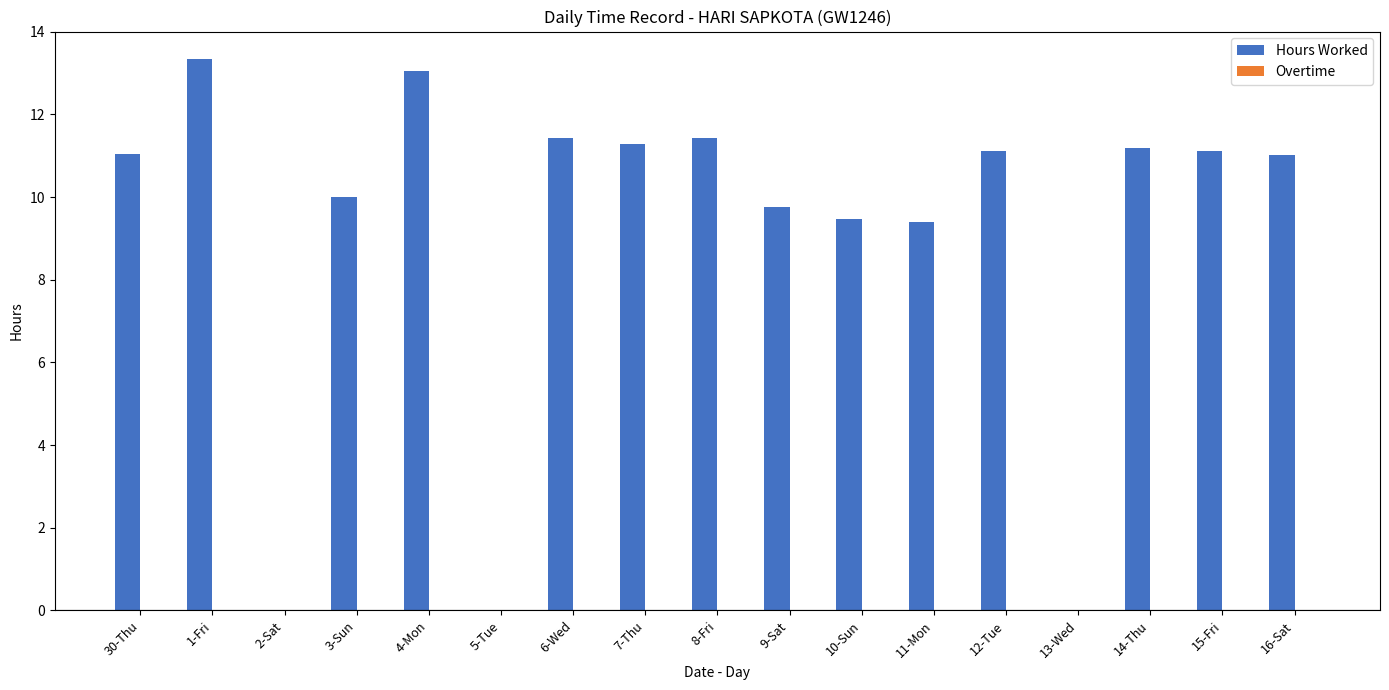

What is the sum of the values at 10-Sun and 6-Wed?

20.9